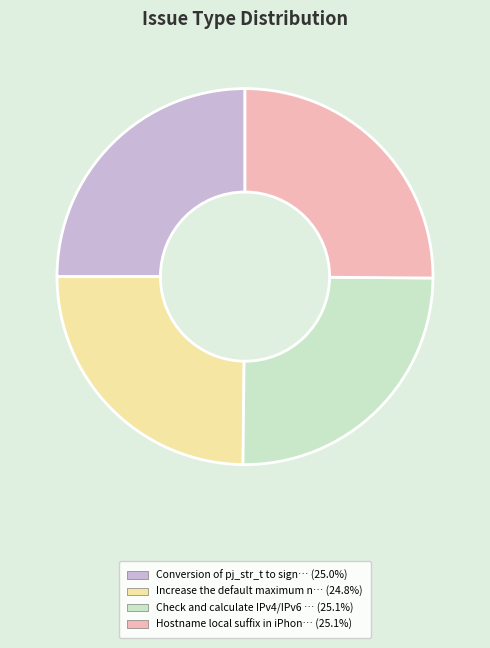

Is there any slice that represents more than half of the pie?

No